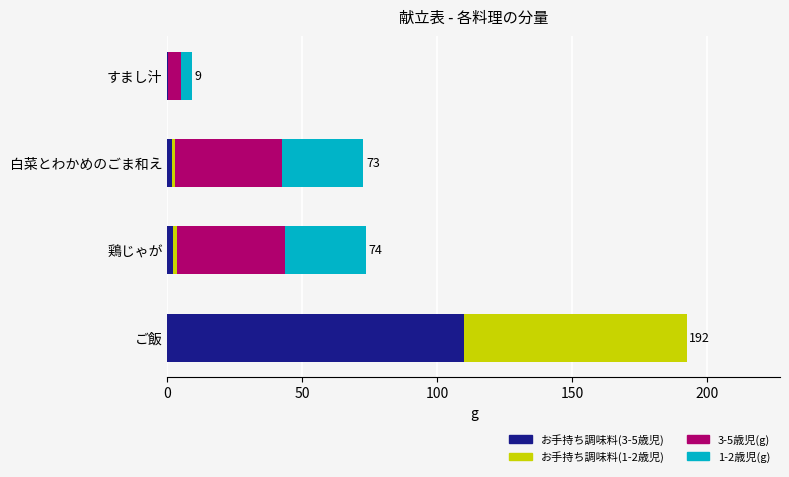

At which category is the sum across all series the highest?

ご飯